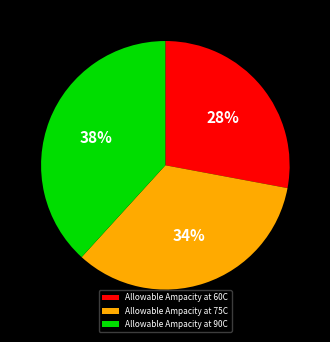

How many slices are in this pie chart?

3